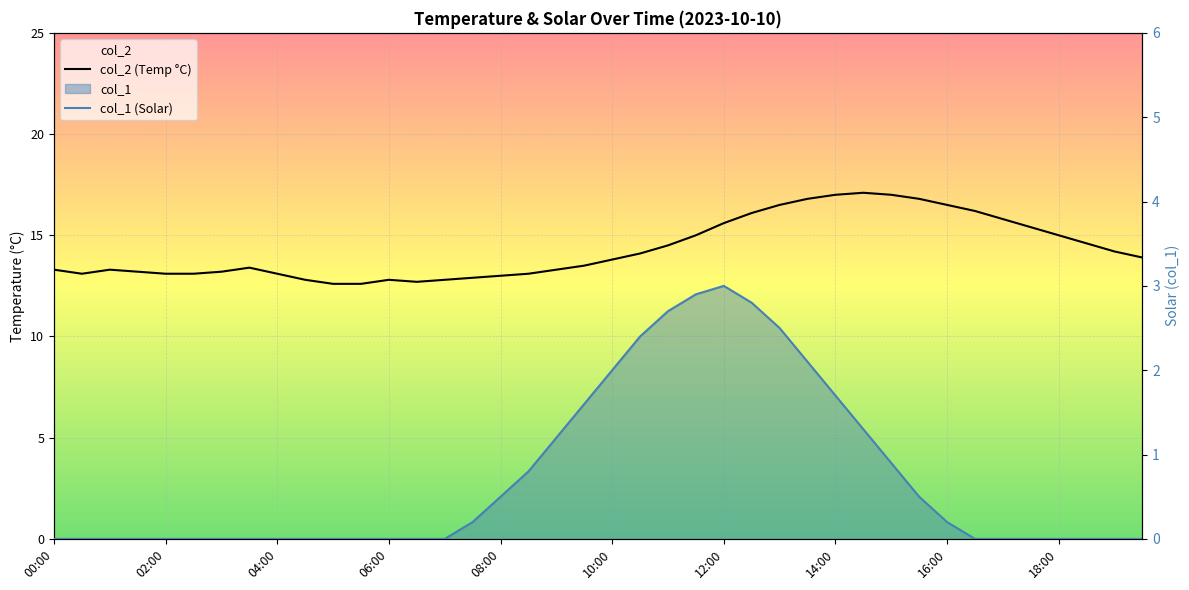

Reading left to right, extract all data points from this chart.

col_2 (Temp °C): 13.3	13.1	13.3	13.2	13.1	13.1	13.2	13.4	13.1	12.8	12.6	12.6	12.8	12.7	12.8	12.9	13.0	13.1	13.3	13.5	13.8	14.1	14.5	15.0	15.6	16.1	16.5	16.8	17.0	17.1	17.0	16.8	16.5	16.2	15.8	15.4	15.0	14.6	14.2	13.9
col_1 (Solar): 0.0	0.0	0.0	0.0	0.0	0.0	0.0	0.0	0.0	0.0	0.0	0.0	0.0	0.0	0.0	0.2	0.5	0.8	1.2	1.6	2.0	2.4	2.7	2.9	3.0	2.8	2.5	2.1	1.7	1.3	0.9	0.5	0.2	0.0	0.0	0.0	0.0	0.0	0.0	0.0